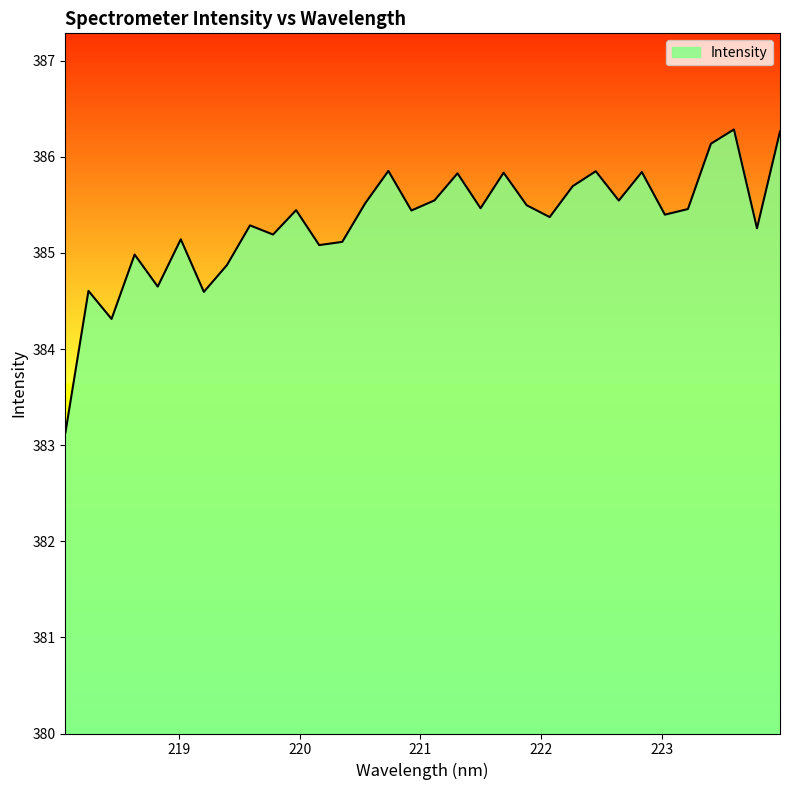

What is the maximum value shown in the chart?

386.3